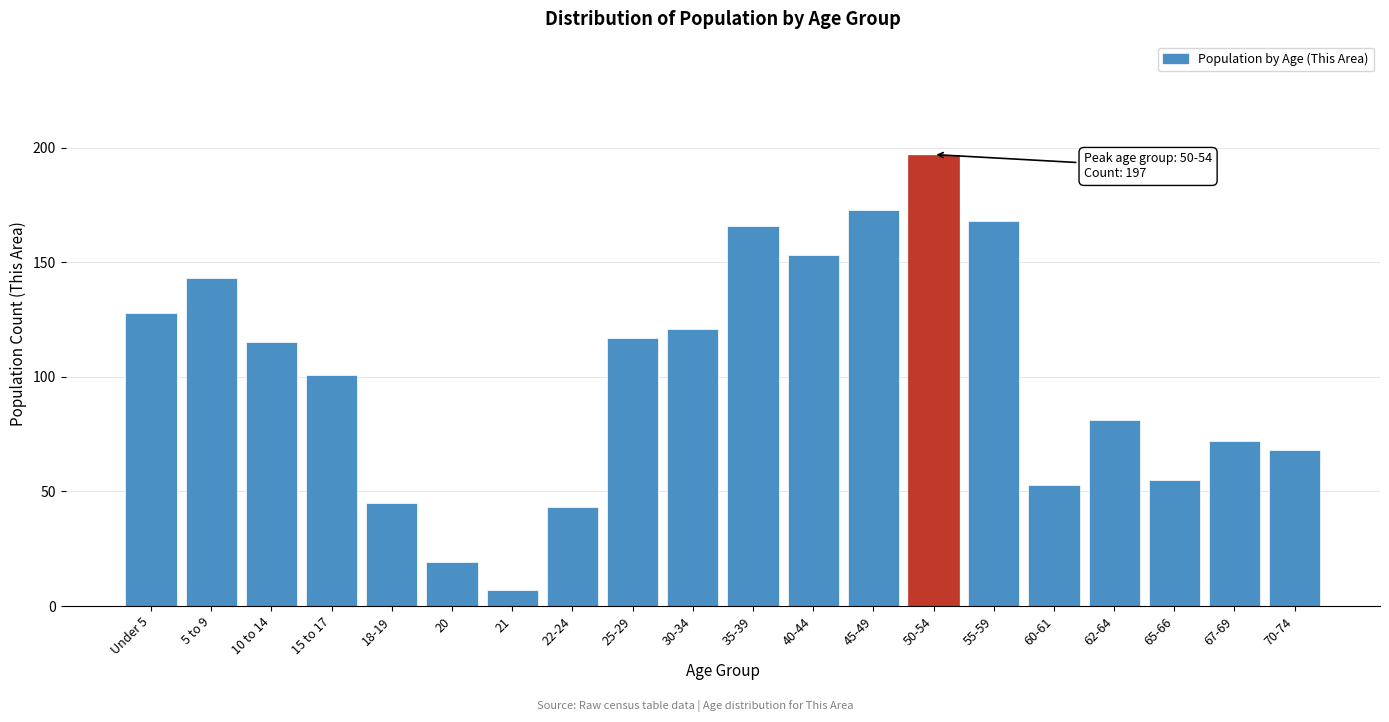

Reading left to right, what are all the values shown in this chart?

Under 5=128	5 to 9=143	10 to 14=115	15 to 17=101	18-19=45	20=19	21=7	22-24=43	25-29=117	30-34=121	35-39=166	40-44=153	45-49=173	50-54=197	55-59=168	60-61=53	62-64=81	65-66=55	67-69=72	70-74=68